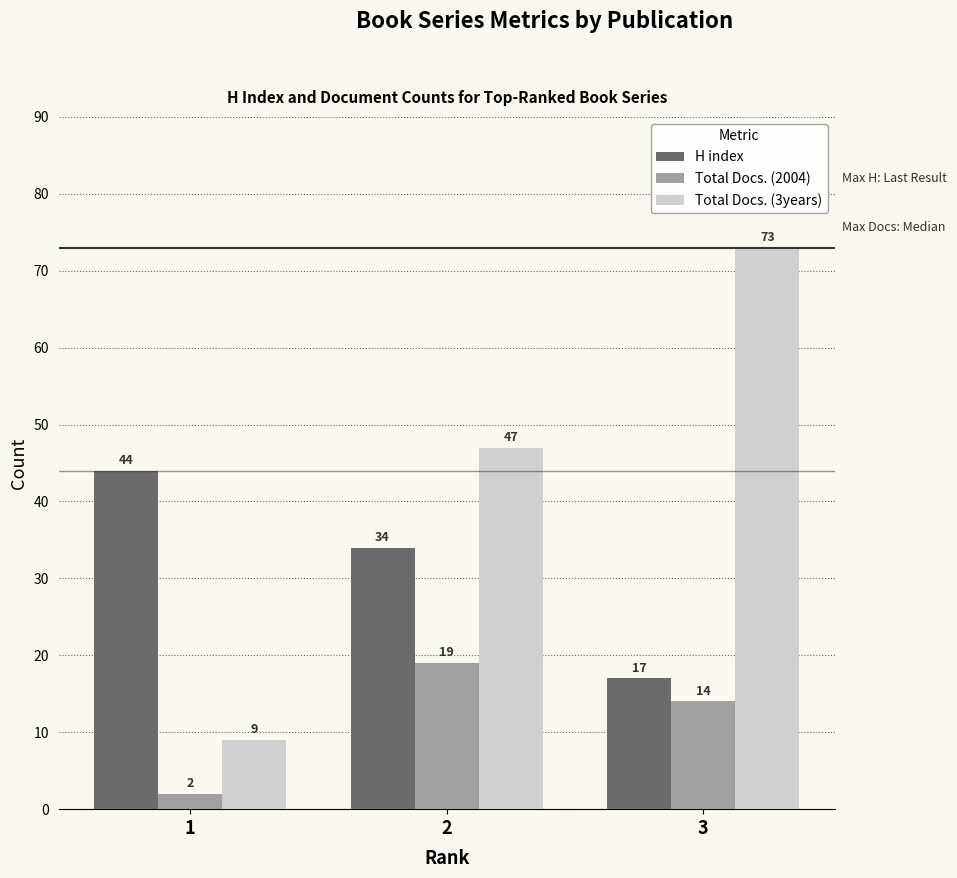

Which series has the widest spread of values?

Total Docs. (3years)